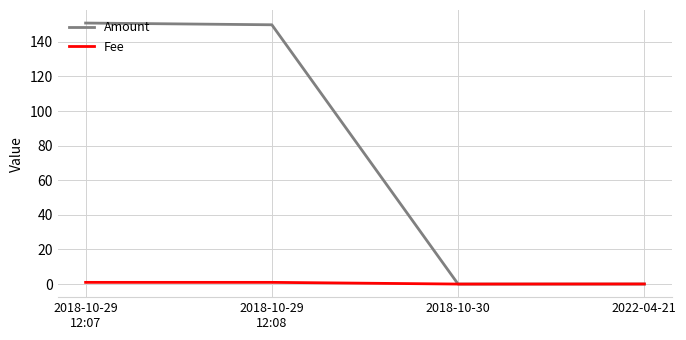

True or false: Amount has more than 1 points higher than both neighbors.

False